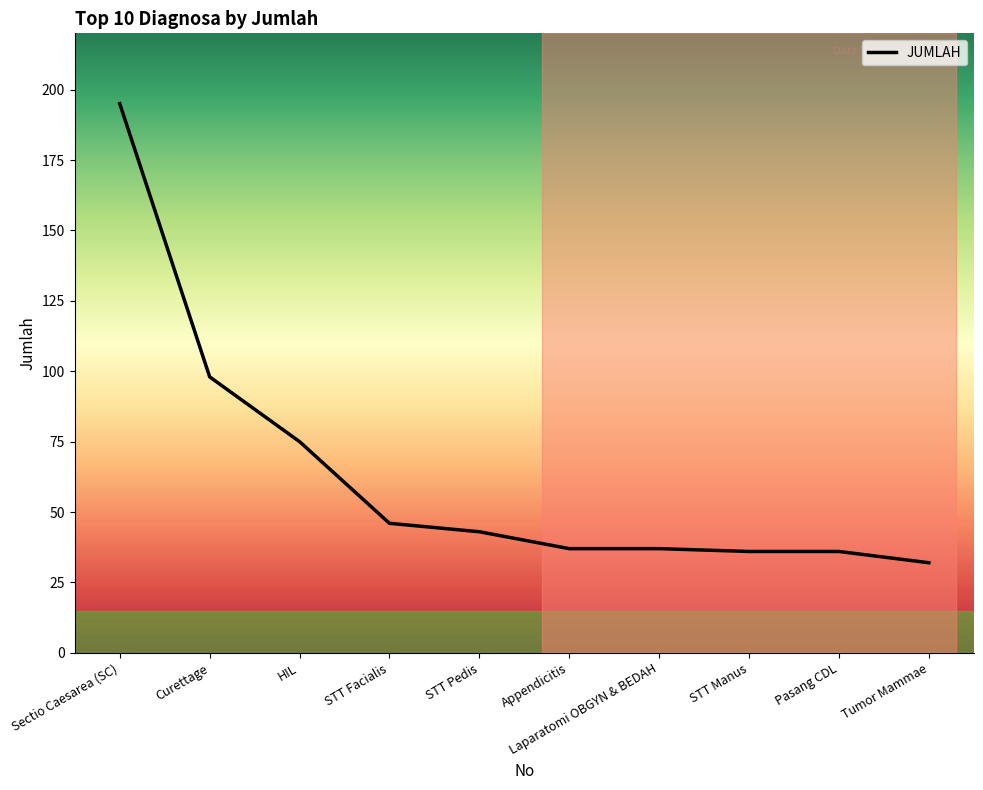

At which category does the chart reach its minimum across all series?

Tumor Mammae